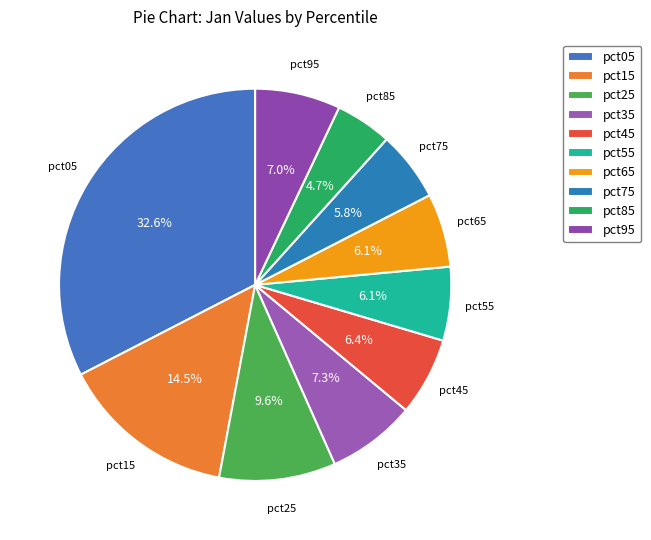

True or false: pct95 accounts for 1% of the total.

False